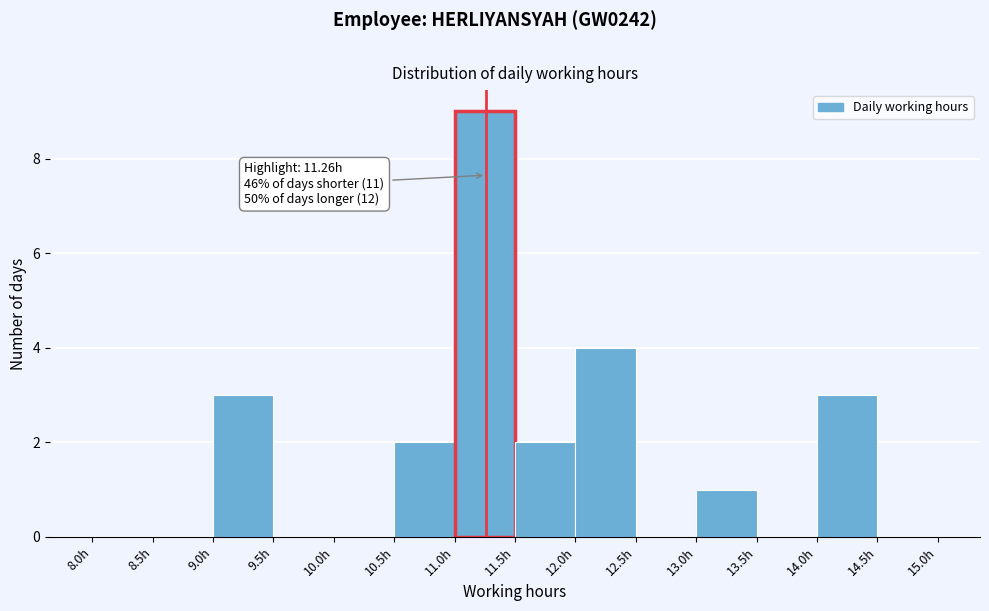

Over which range of the x-axis is the bar tallest?

11.0 to 11.5